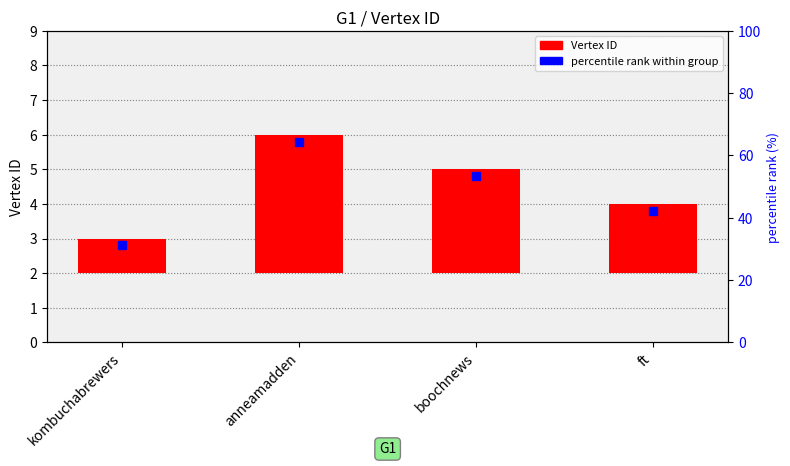

What is the sum of all values?

10